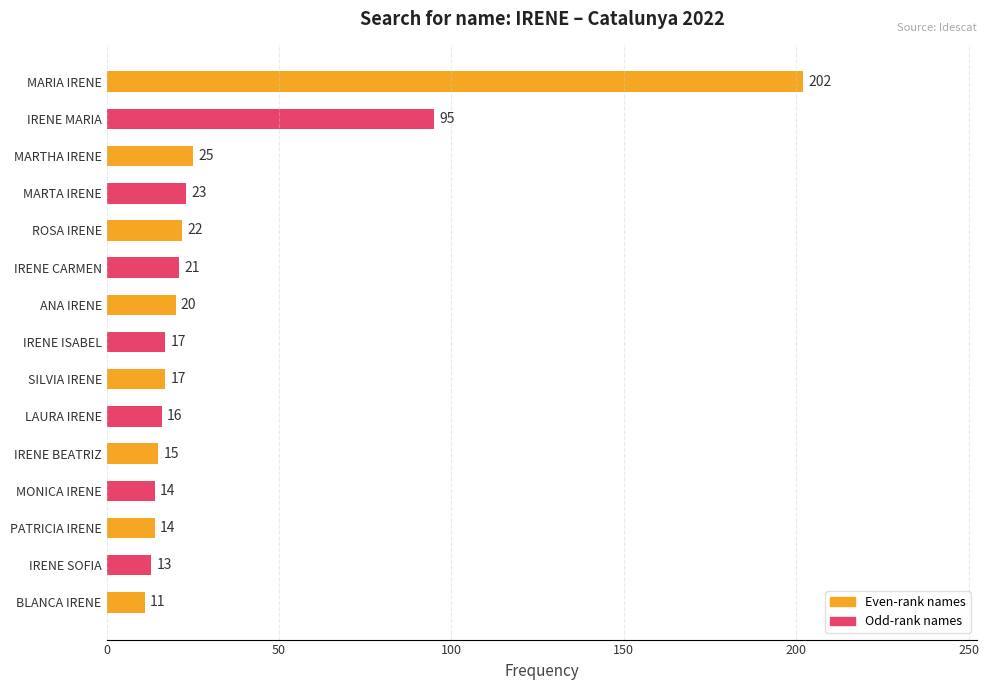

What is the change in value from ANA IRENE to IRENE SOFIA?

-7